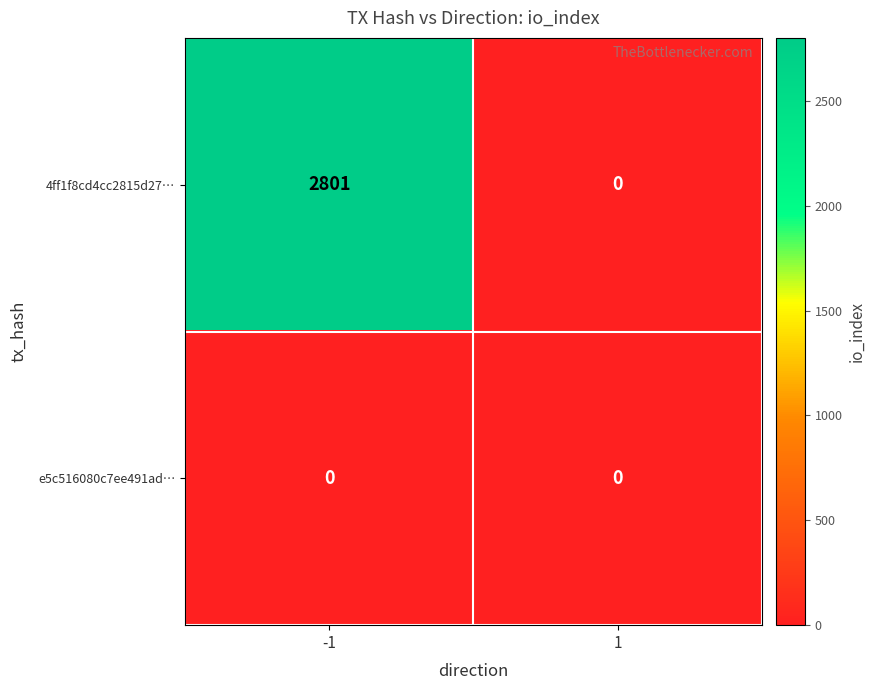

What is the maximum value shown in the chart?

2801